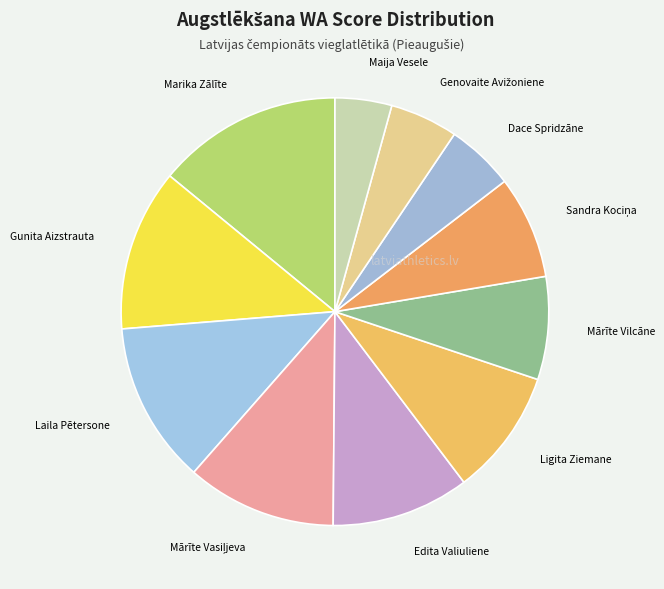

Do Edita Valiuliene and Marika Zālīte together represent more than half of the pie?

No